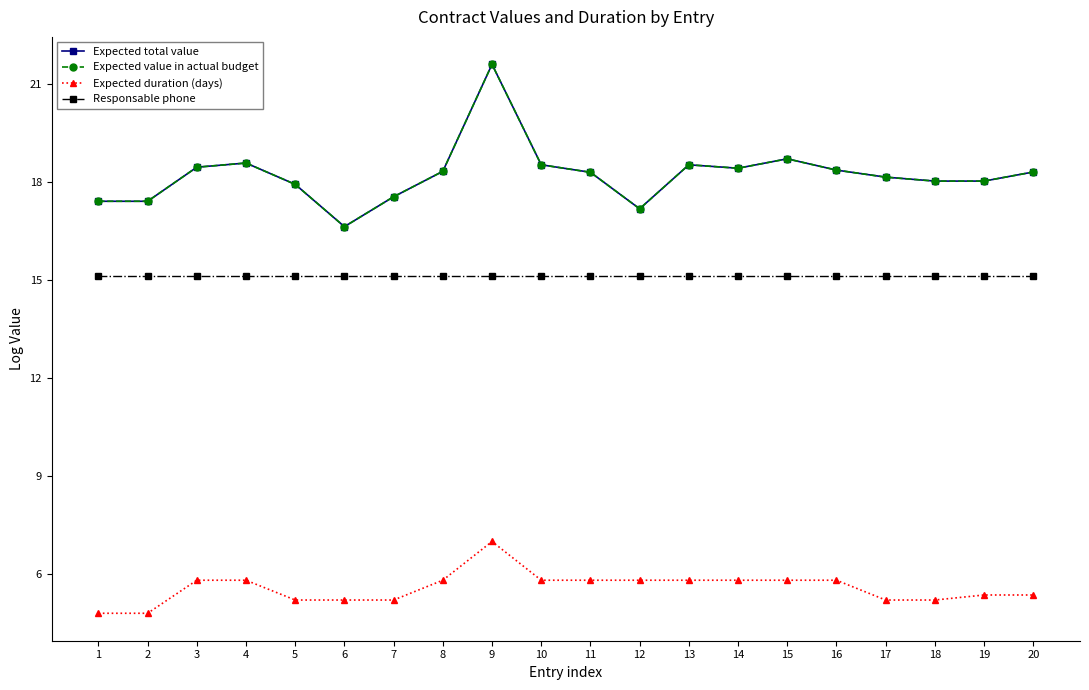

At which category is the sum across all series the highest?

9